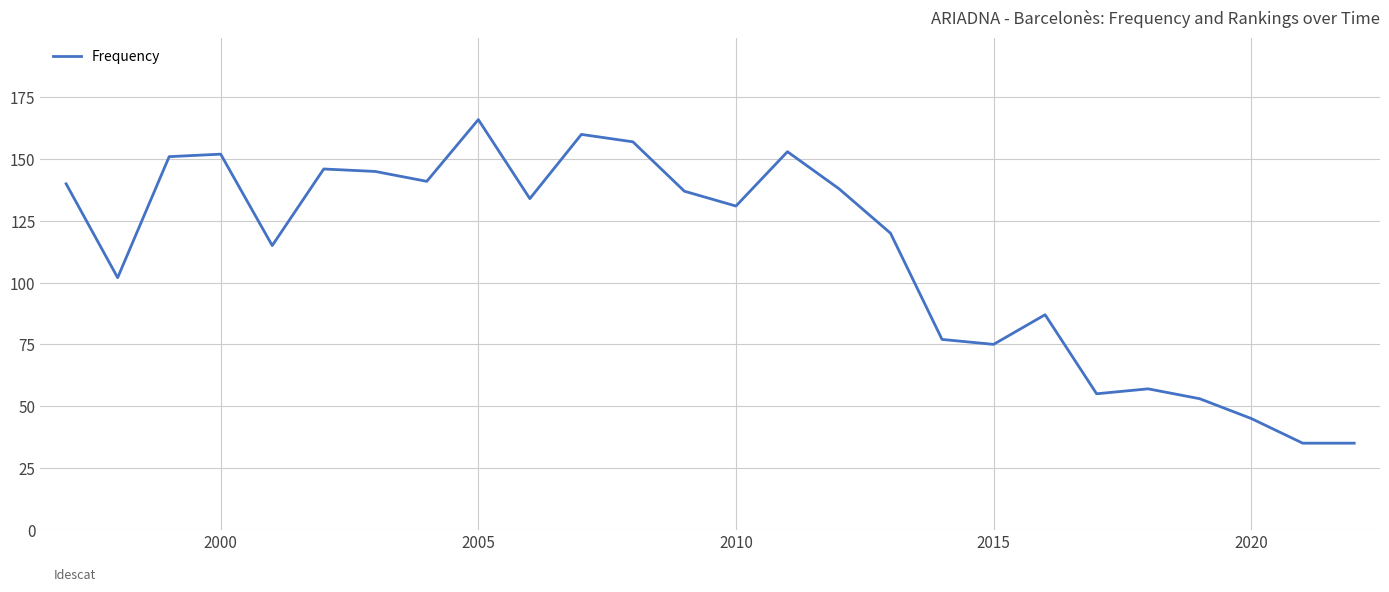

What is the difference between the maximum and minimum values?

131